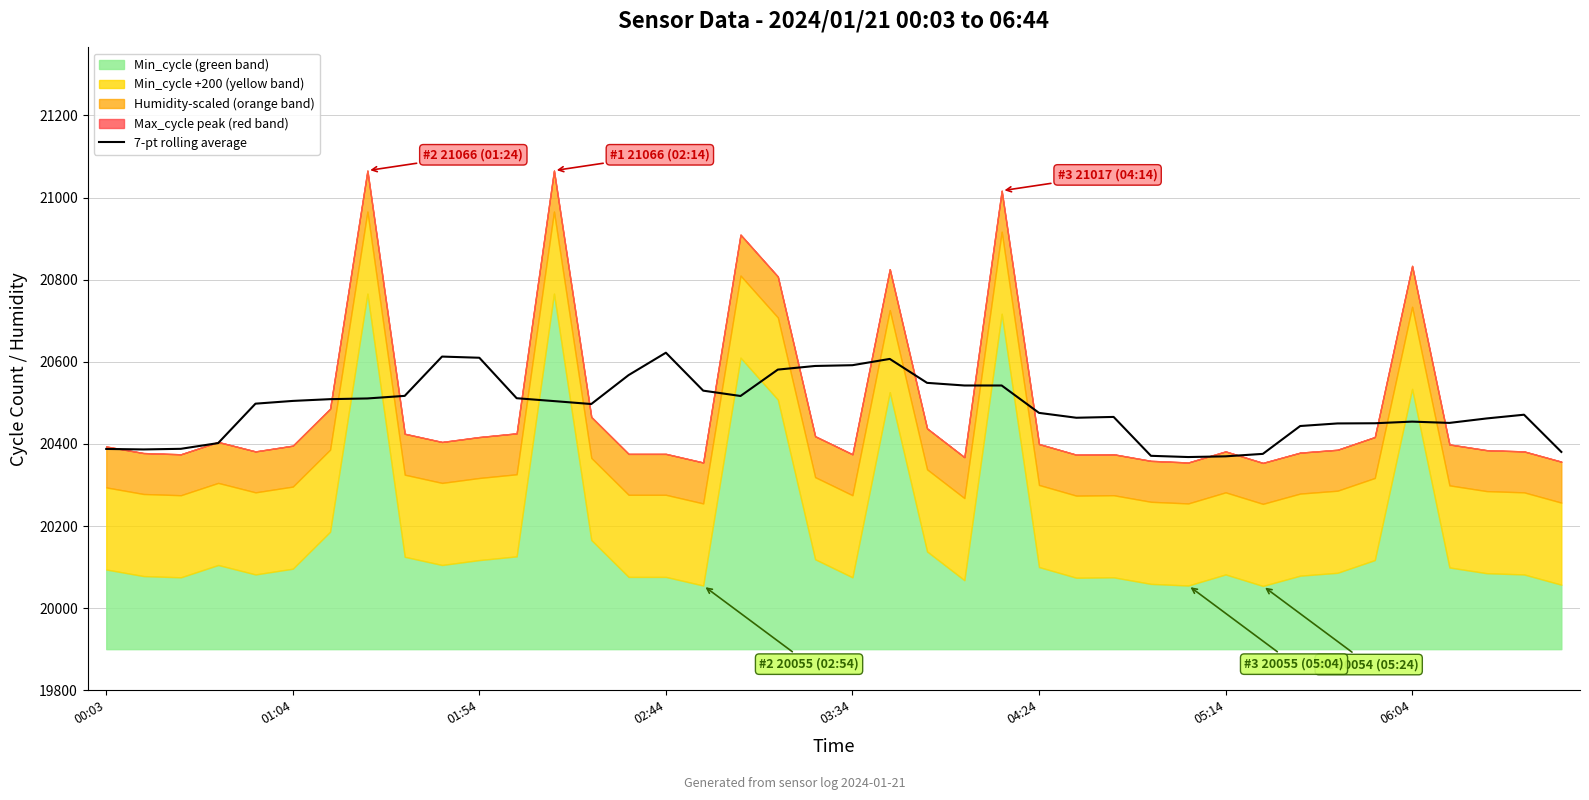

Reading left to right, list all the values displayed in this chart.

20387.7	20386.5	20388.0	20402.0	20498.0	20504.7	20509.0	20510.7	20517.0	20612.7	20609.8	20511.3	20504.3	20497.1	20567.6	20622.1	20529.7	20516.7	20581.0	20589.8	20591.7	20607.0	20548.7	20542.3	20542.3	20475.6	20463.7	20465.7	20371.0	20368.0	20369.7	20375.7	20443.6	20449.8	20450.3	20454.3	20451.1	20462.0	20471.1	20380.5